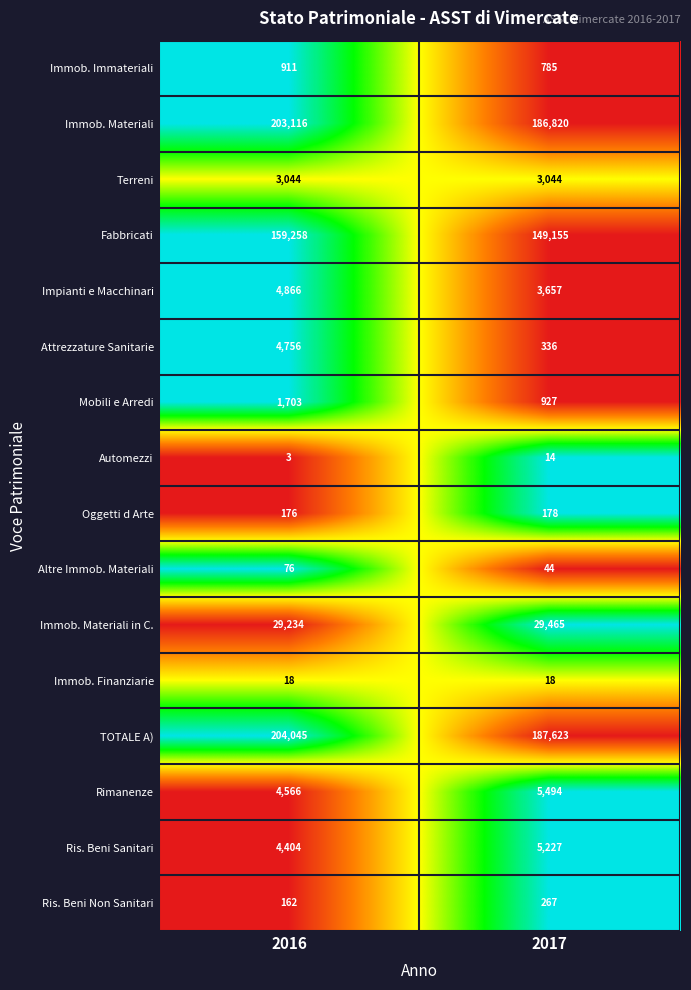

What is the greatest value displayed?

204045